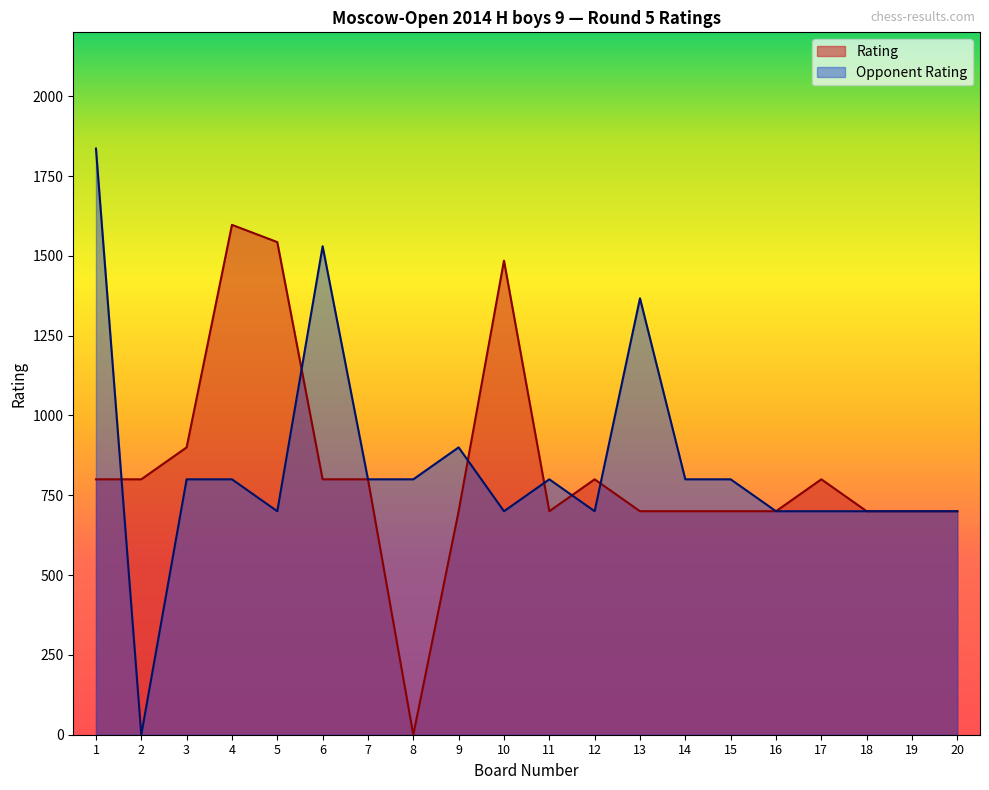

What is the difference between the Opponent Rating values at 2 and 12?

700